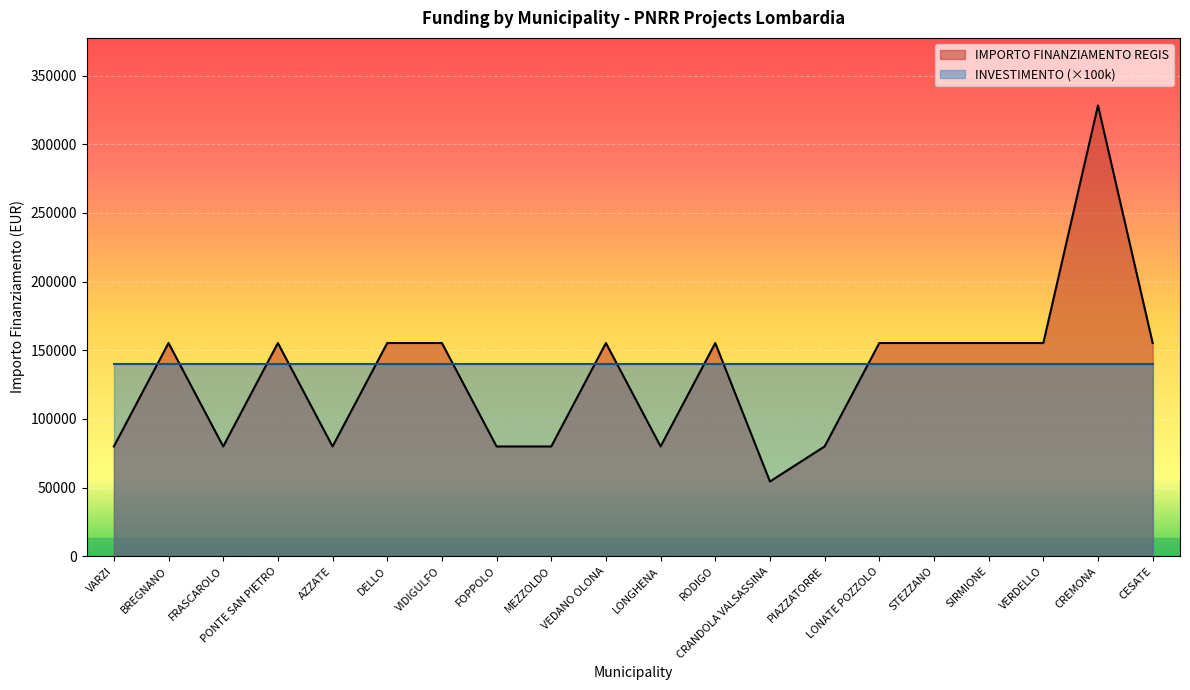

Rank the categories by value from highest to lowest.

CREMONA, BREGNANO, PONTE SAN PIETRO, DELLO, VIDIGULFO, VEDANO OLONA, RODIGO, LONATE POZZOLO, STEZZANO, SIRMIONE, VERDELLO, CESATE, VARZI, FRASCAROLO, AZZATE, FOPPOLO, MEZZOLDO, LONGHENA, PIAZZATORRE, CRANDOLA VALSASSINA